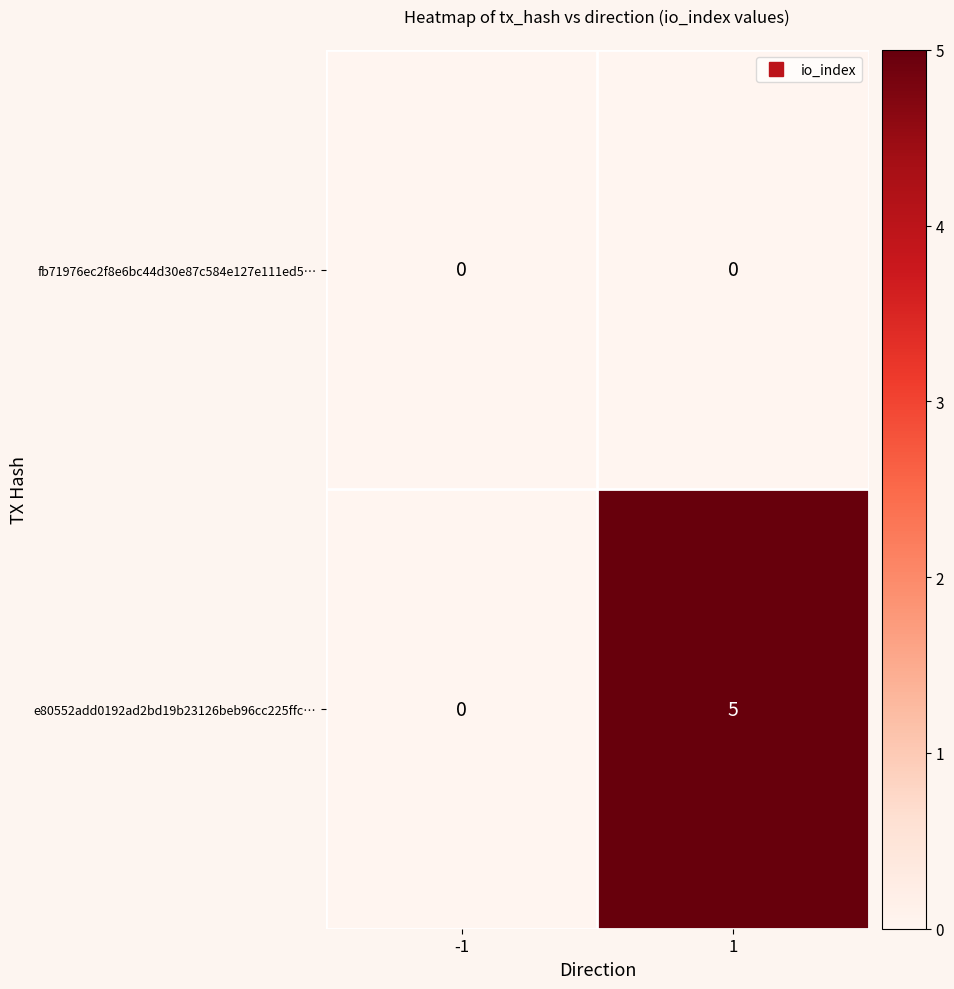

The fb71976ec2f8e6bc44d30e87c584e127e111ed5… series shows 0 at -1. True or false?

True